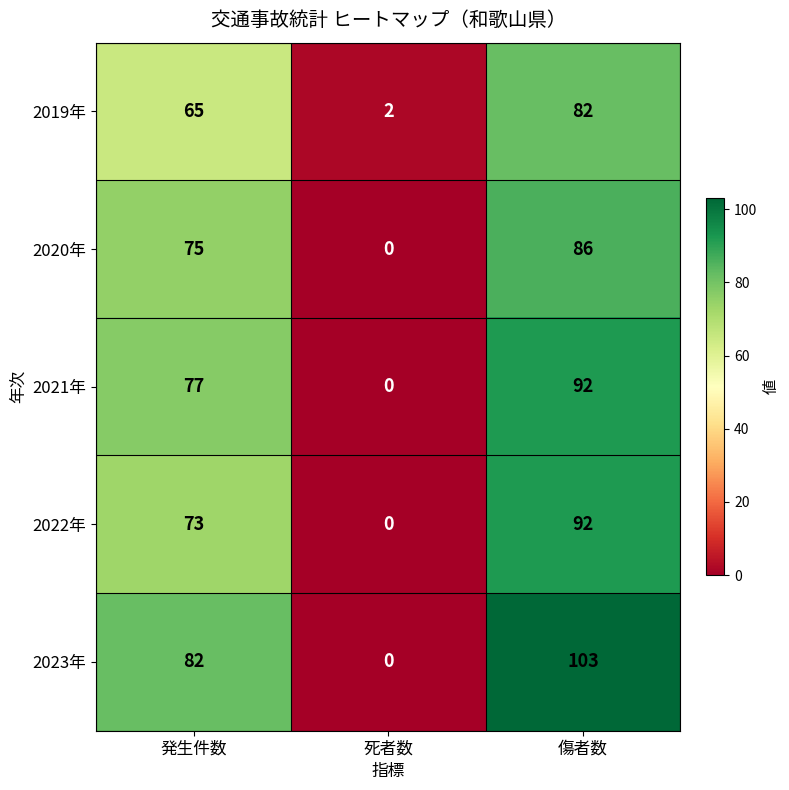

What is the difference between the second highest and minimum values in the 2023年 series?

82